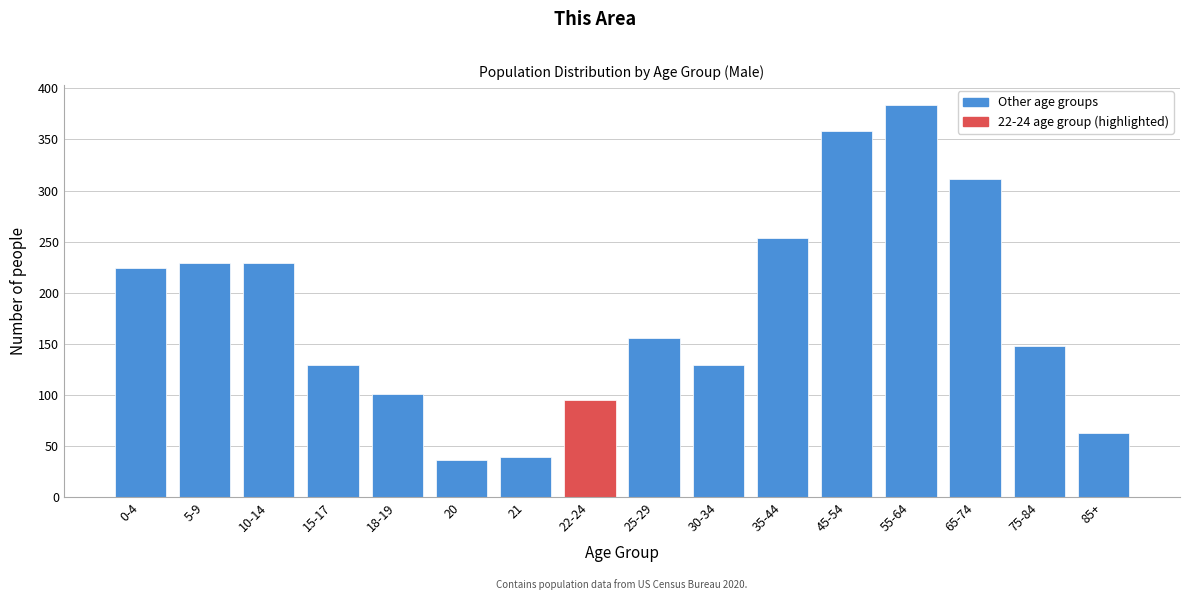

Reading right to left, transcribe all the data shown in this chart.

63	148	311	384	358	254	129	156	95	39	36	101	129	229	229	224